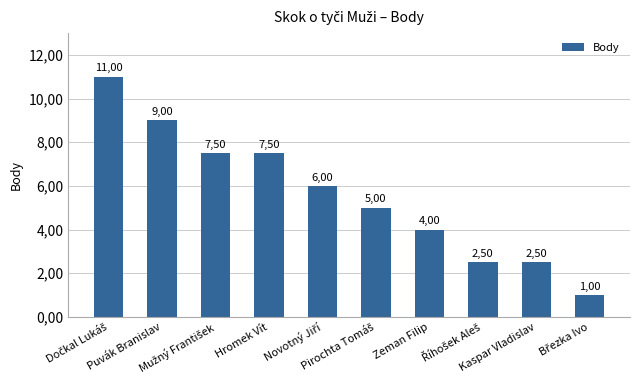

Are the bars horizontal?

No